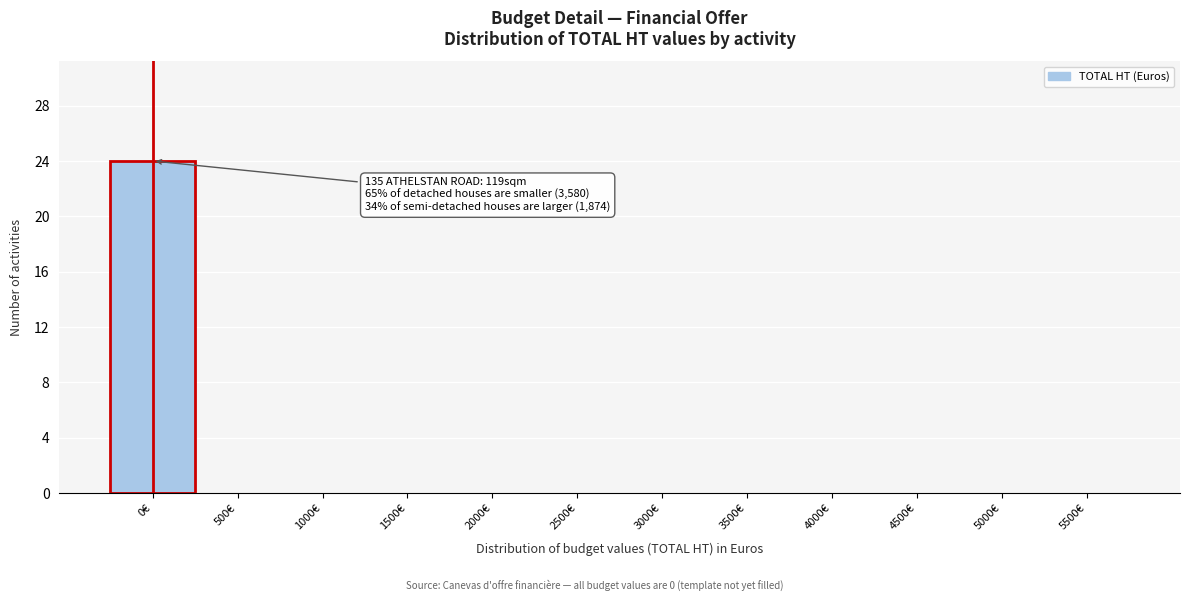

Reading right to left, what are all the values shown in this chart?

5500€=0	5000€=0	4500€=0	4000€=0	3500€=0	3000€=0	2500€=0	2000€=0	1500€=0	1000€=0	500€=0	0€=24